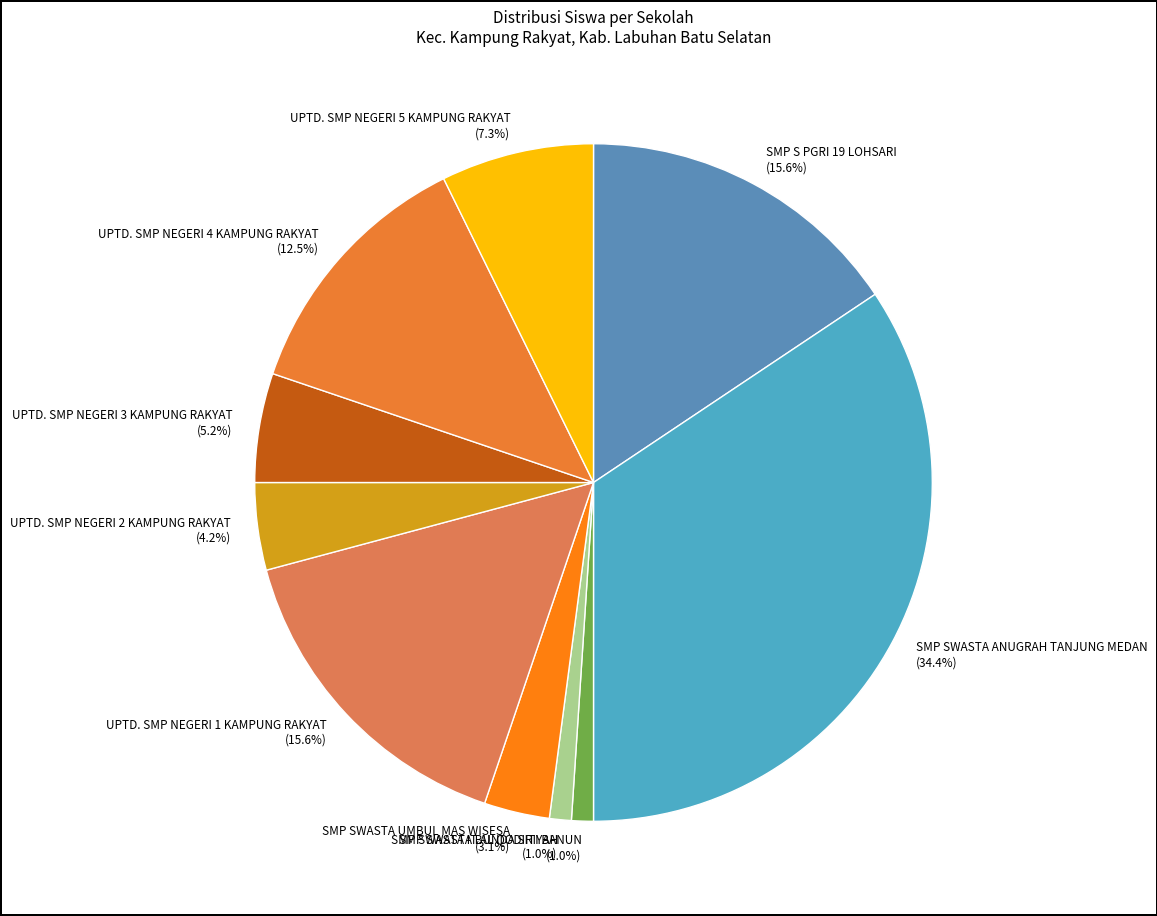

Between SMP SWASTA BUNDA SITI BANUN and UPTD. SMP NEGERI 5 KAMPUNG RAKYAT, which is larger?

UPTD. SMP NEGERI 5 KAMPUNG RAKYAT